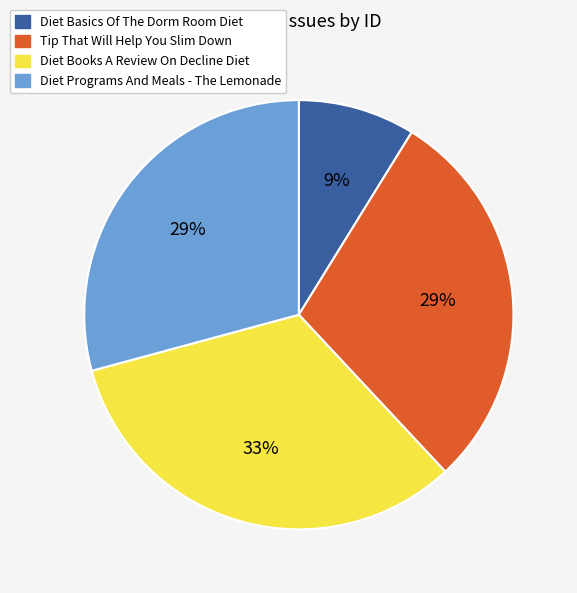

To the nearest percent, what is the difference between the Diet Books A Review On Decline Diet and Tip That Will Help You Slim Down slice percentages?

4%